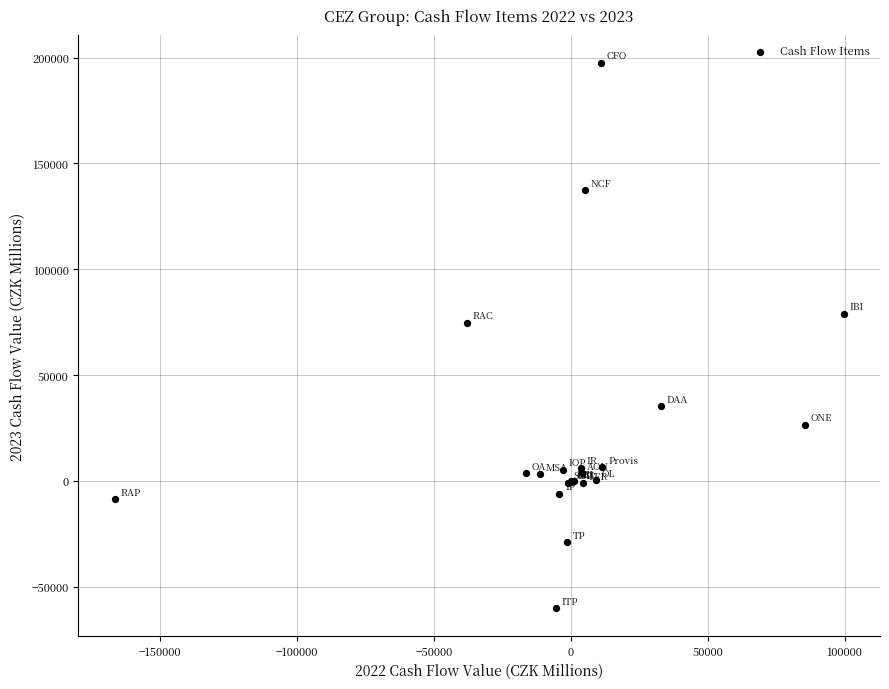

What Y value in the scatter plot is closest to 68693?

74817